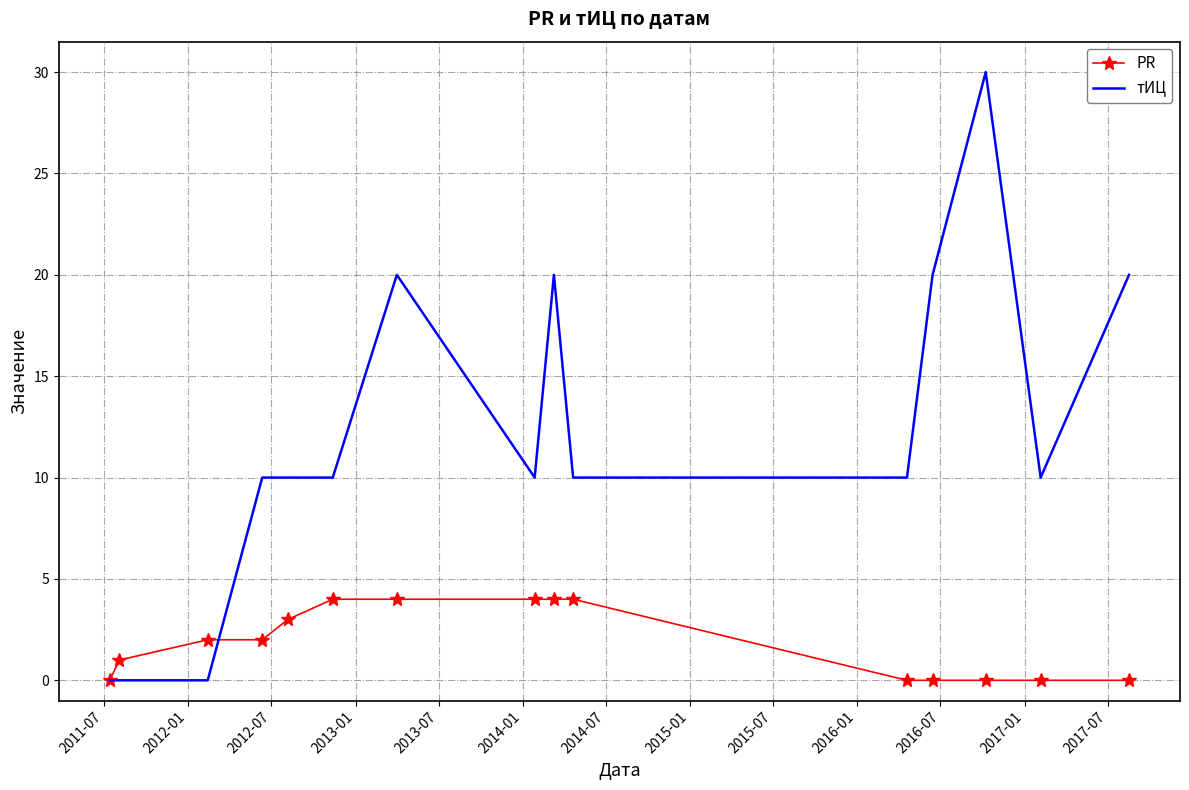

Which series has the largest total across all categories?

тИЦ